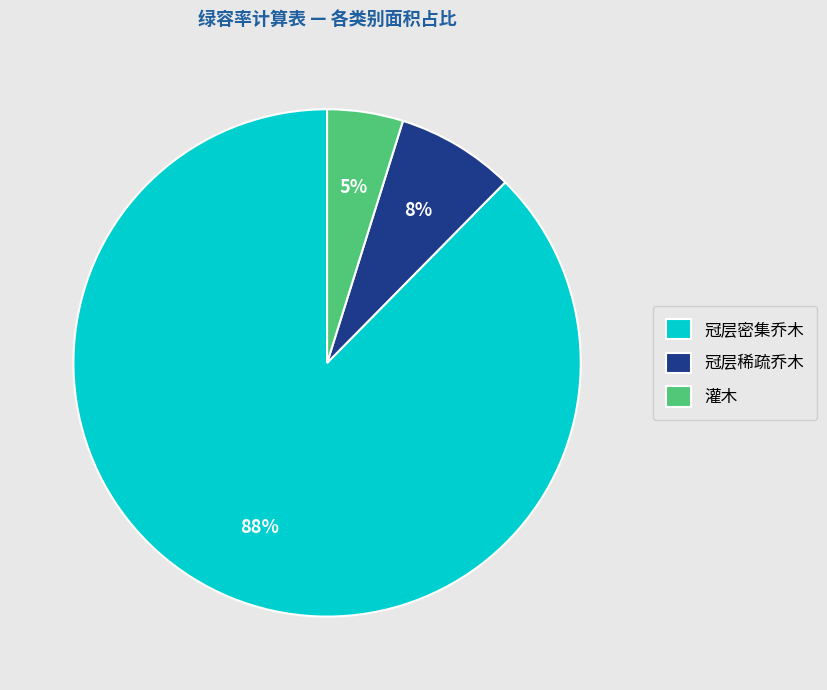

How many segments does this pie chart have?

3